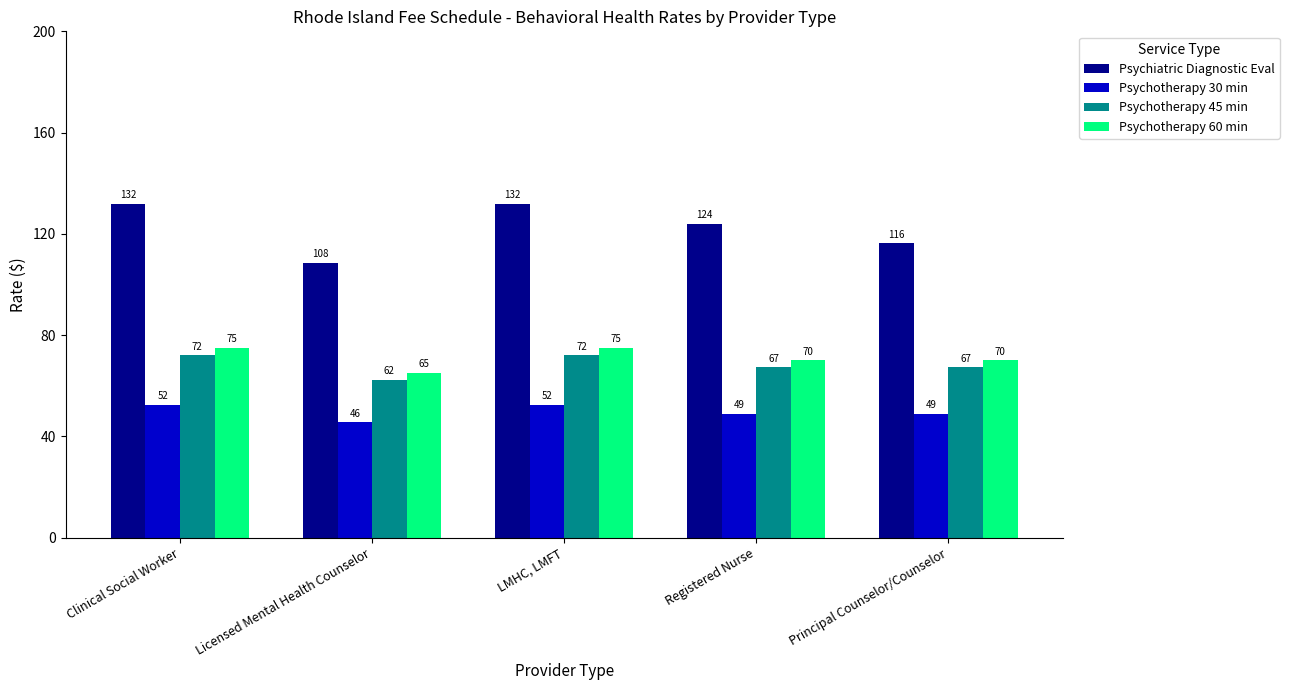

How many bars are there in total?

20